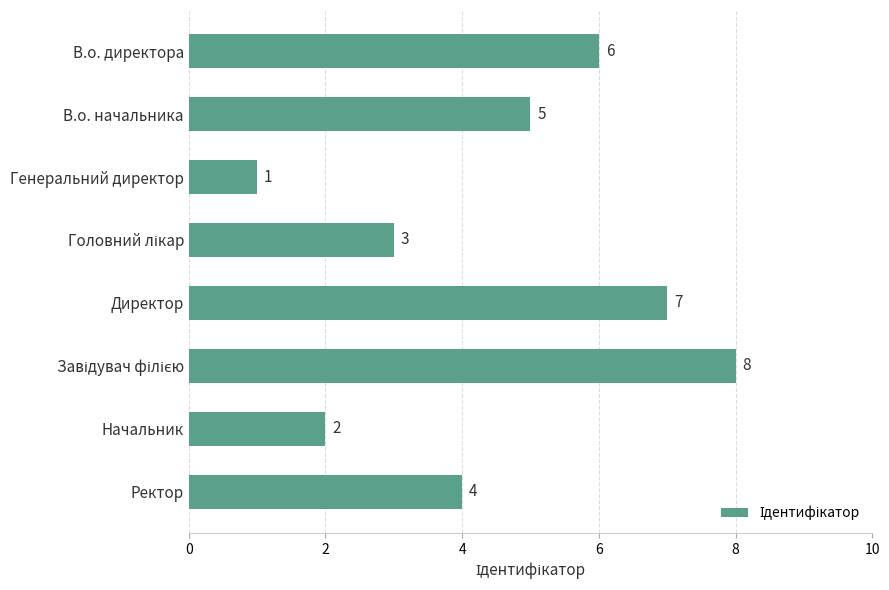

The chart shows a value of 6 at В.о. директора. True or false?

True